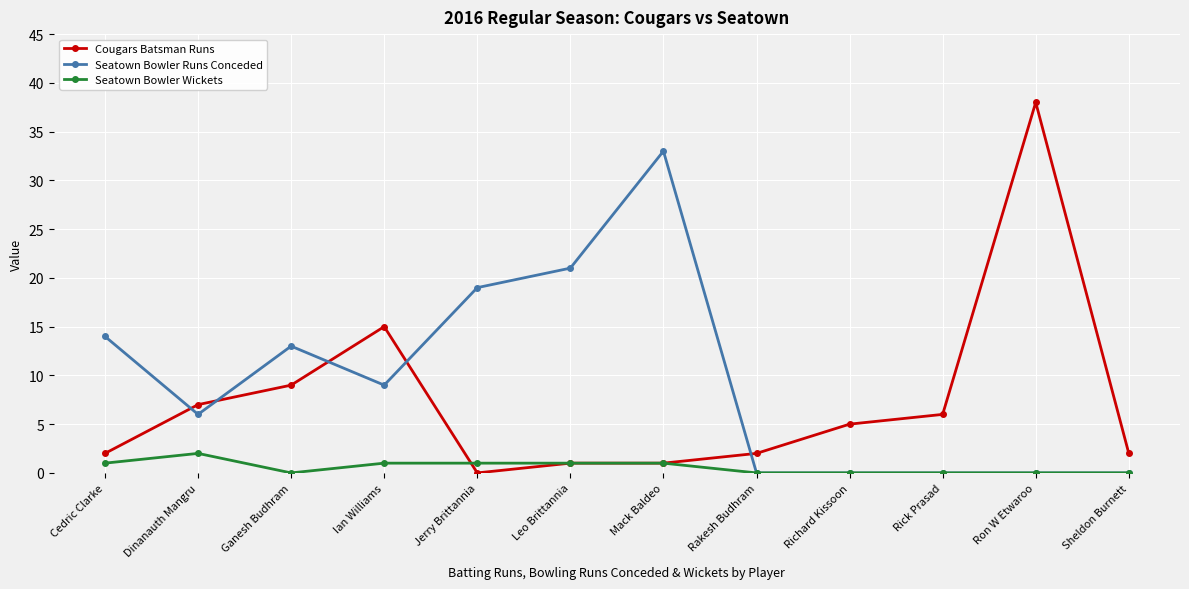

At which category does the chart reach its peak across all series?

Ron W Etwaroo